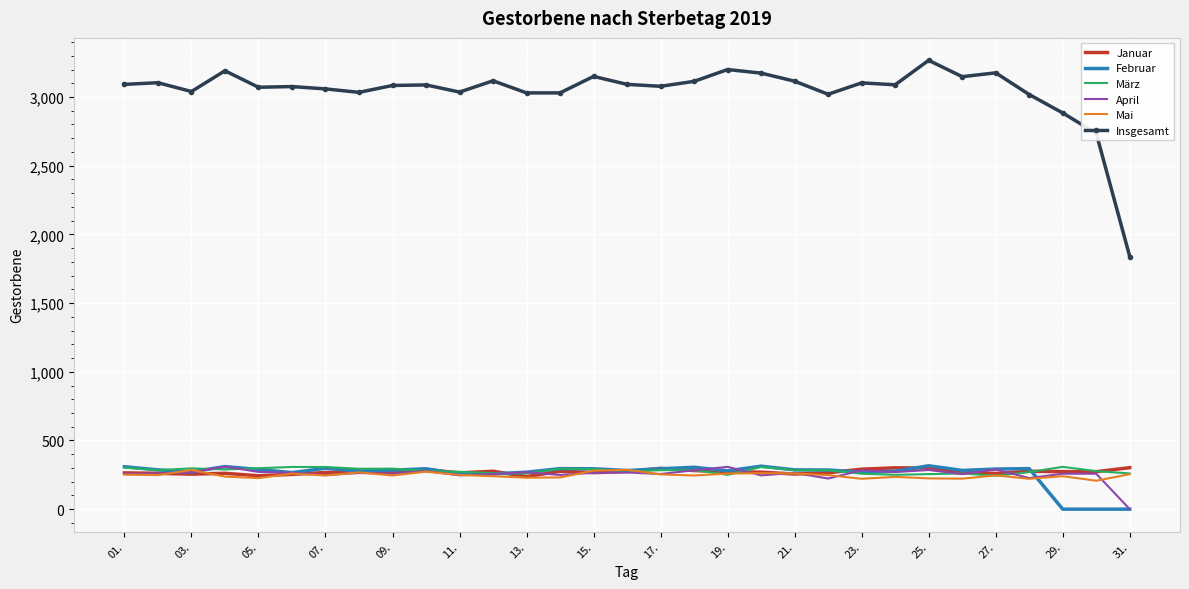

True or false: Insgesamt and Januar cross at least once.

False